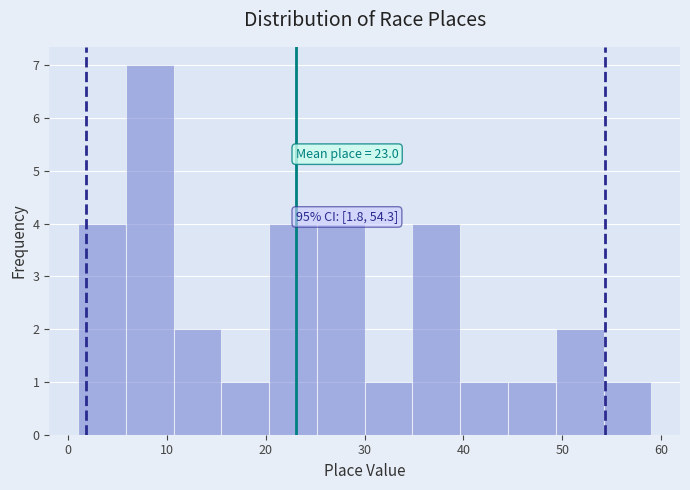

Over which range of the x-axis is the bar tallest?

6 to 11